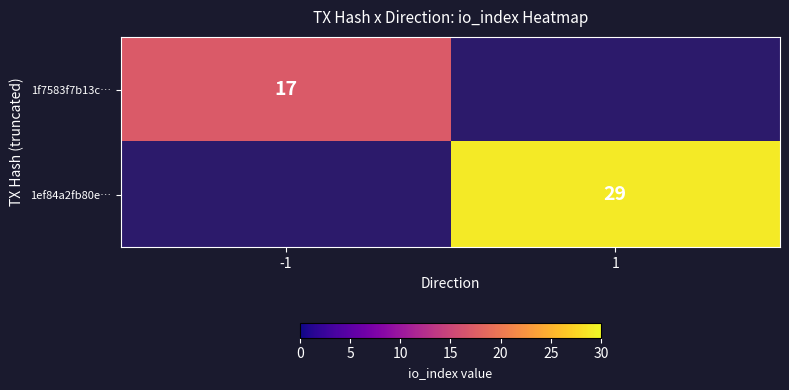

Is the value of 1ef84a2fb80e… at 1 greater than the value of 1f7583f7b13c… at -1?

Yes